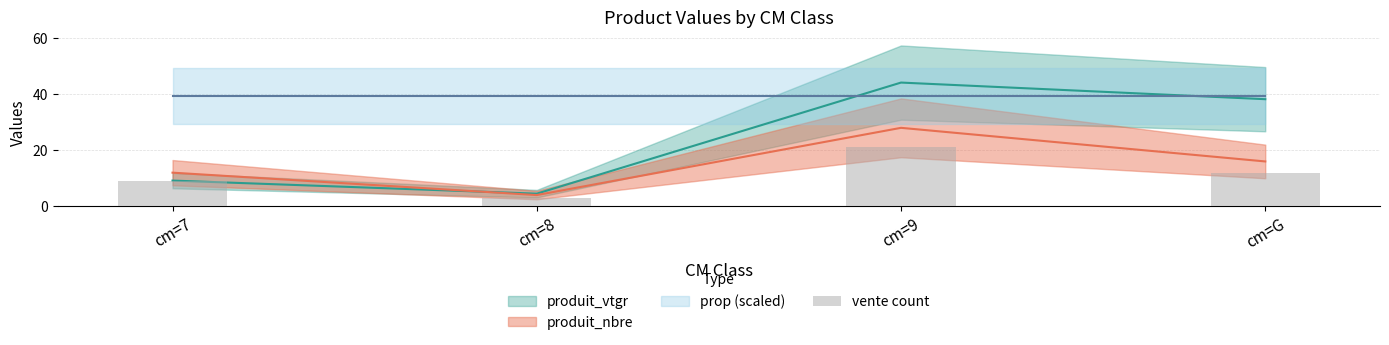

How many values are below 12?

2